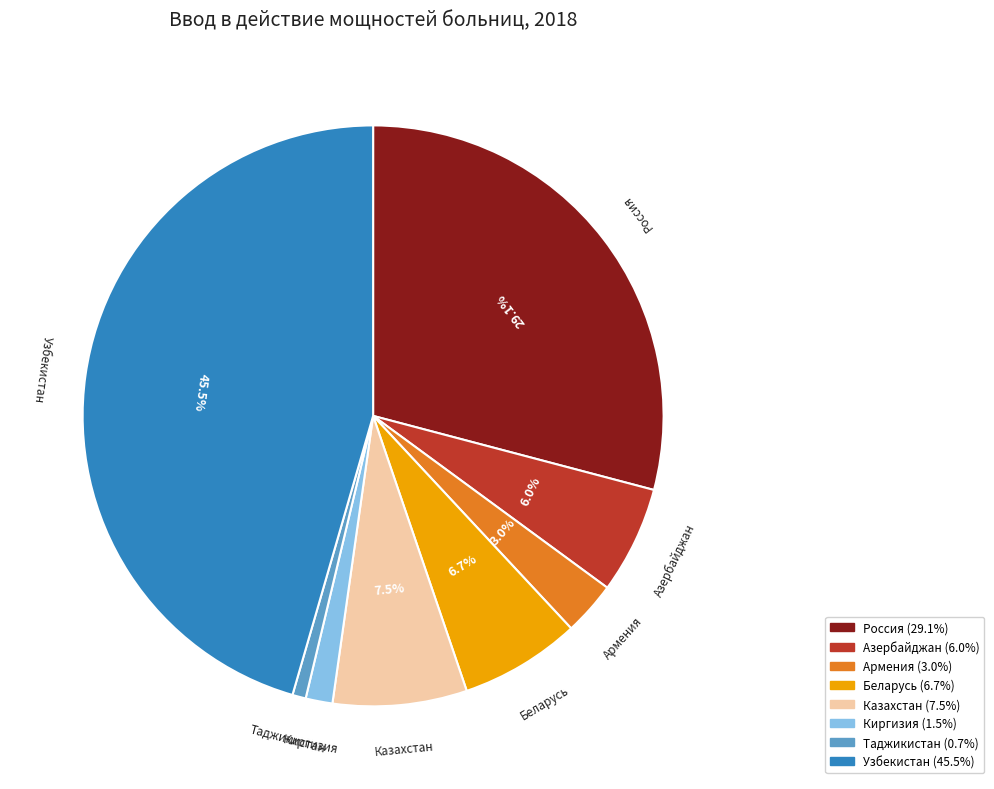

To the nearest percent, what is the difference between the largest and smallest slice percentages?

45%